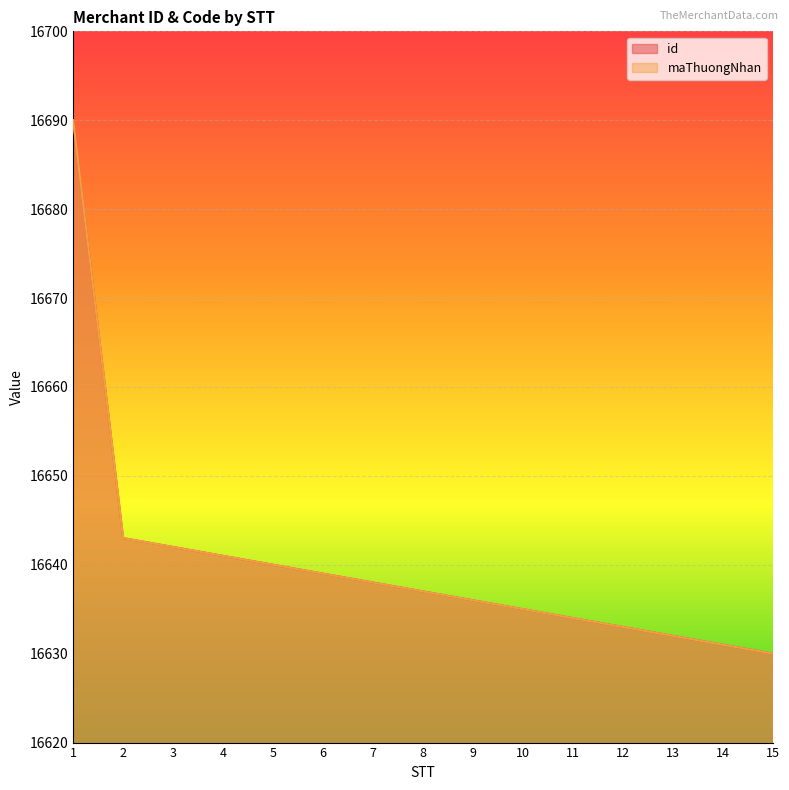

What is the total value across all series at 11?

33268